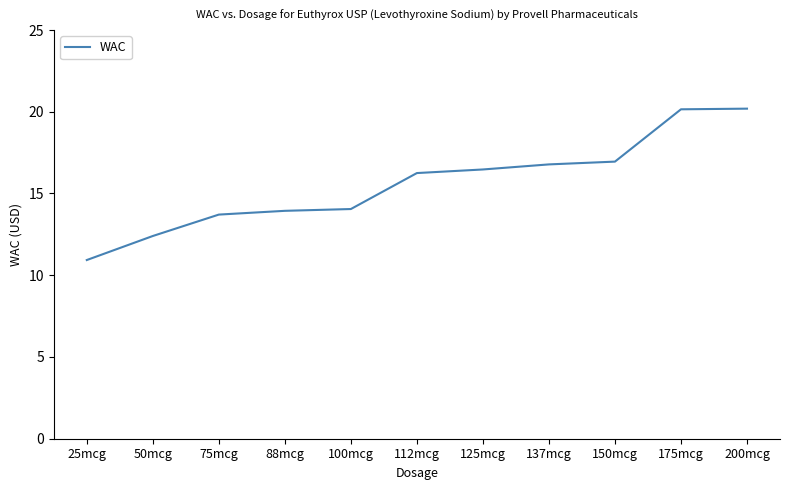

What position from the right is 125mcg?

5